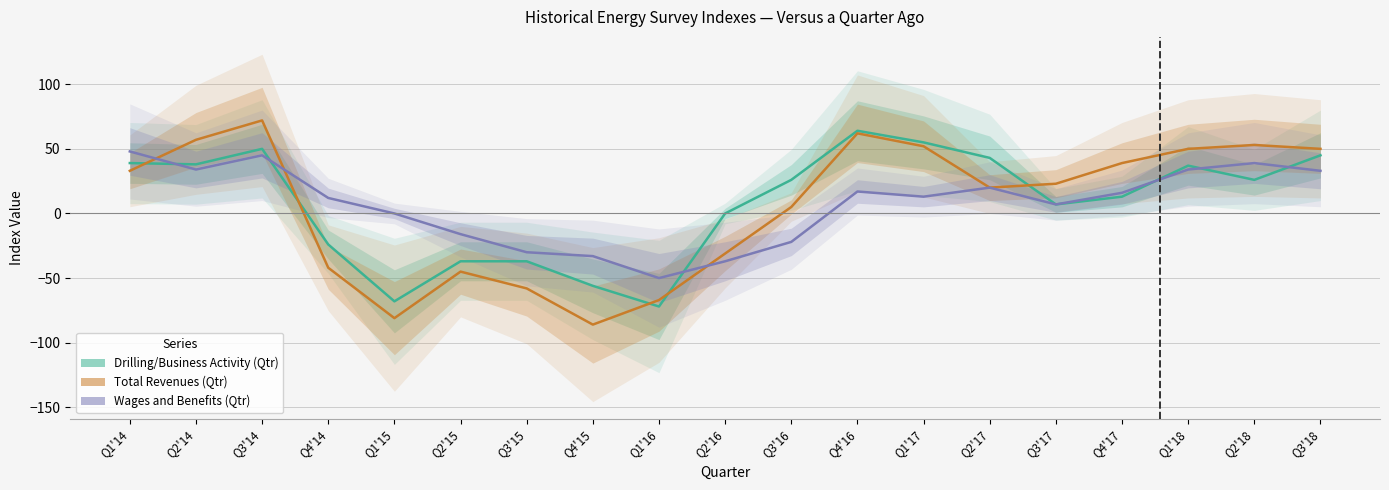

List the series in order of their peak value, highest first.

Total Revenues (Qtr), Drilling/Business Activity (Qtr), Wages and Benefits (Qtr)